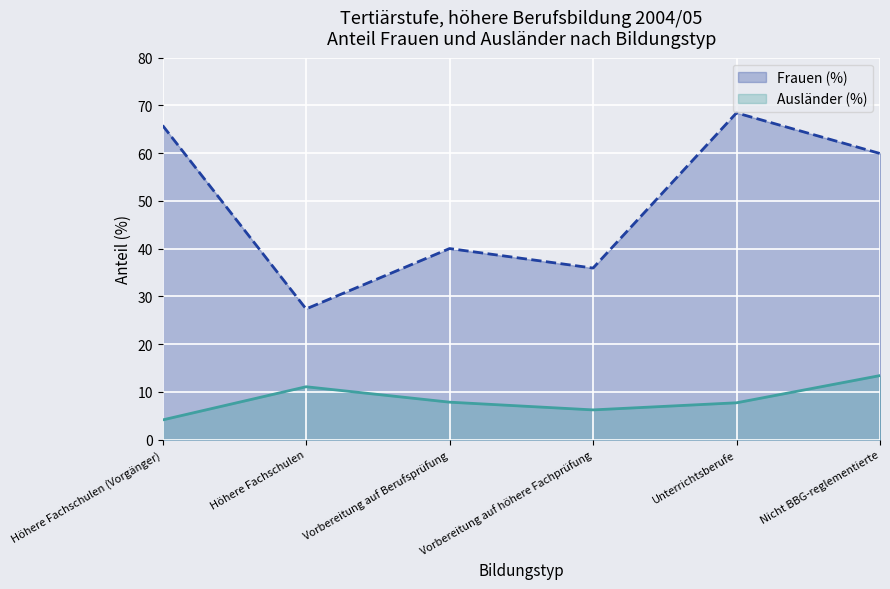

Does the chart display data point markers on the line(s)?

No